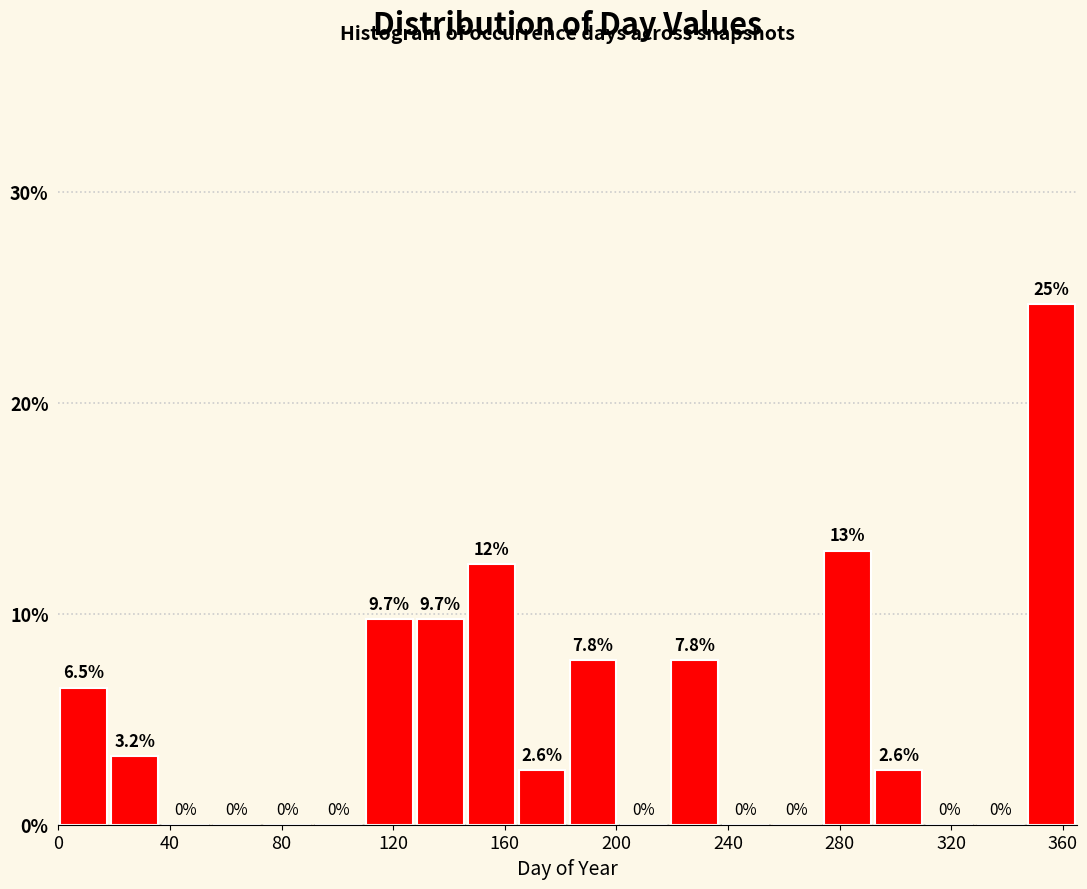

Around what value on the x-axis is the tallest bar? Give the approximate position of its centre, as read against the axis.

355